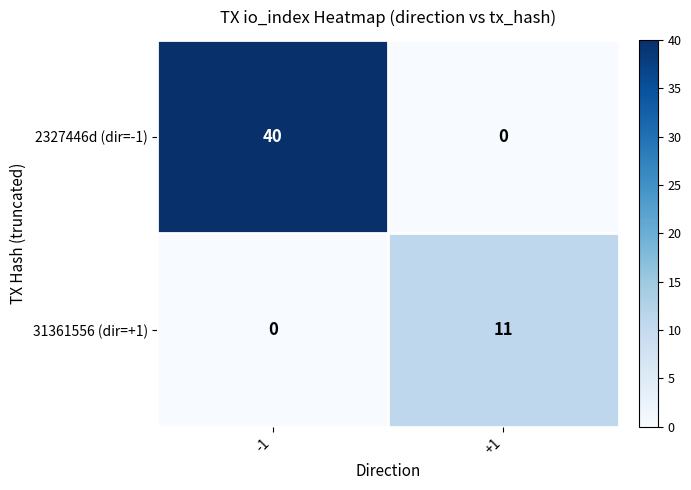

Read the 2327446d (dir=-1) value at -1.

40